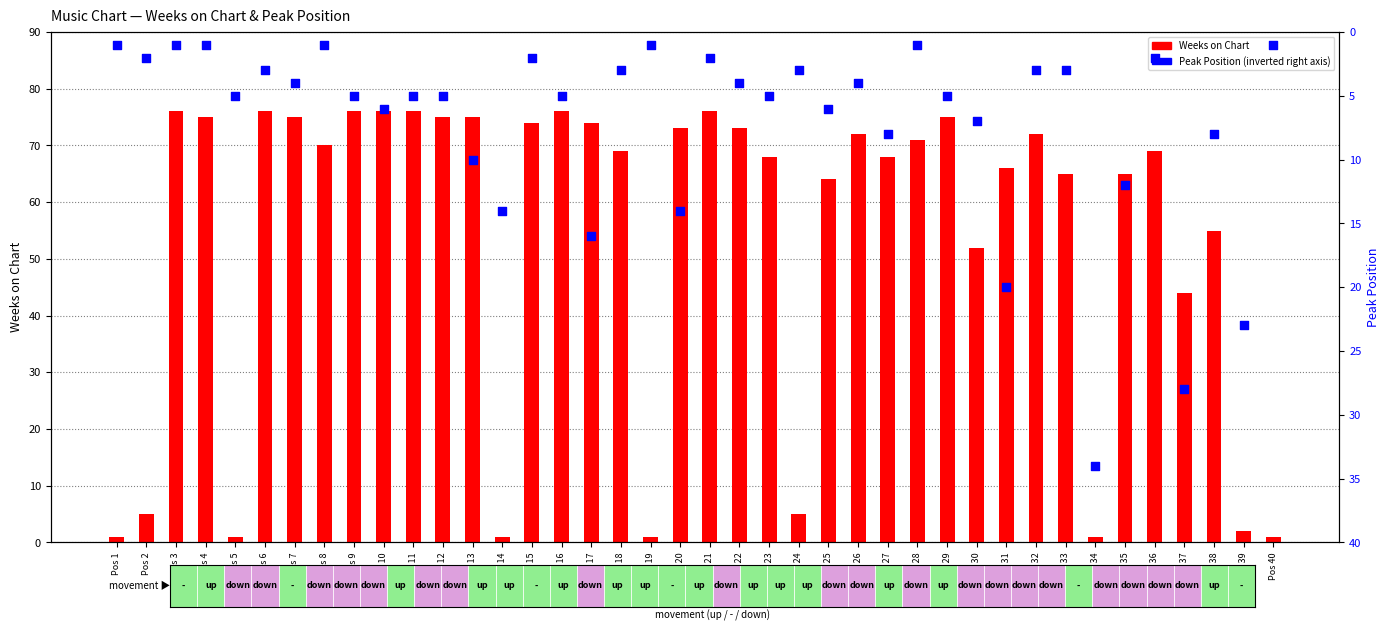

Which series has the largest Y range (max minus min)?

Weeks on Chart